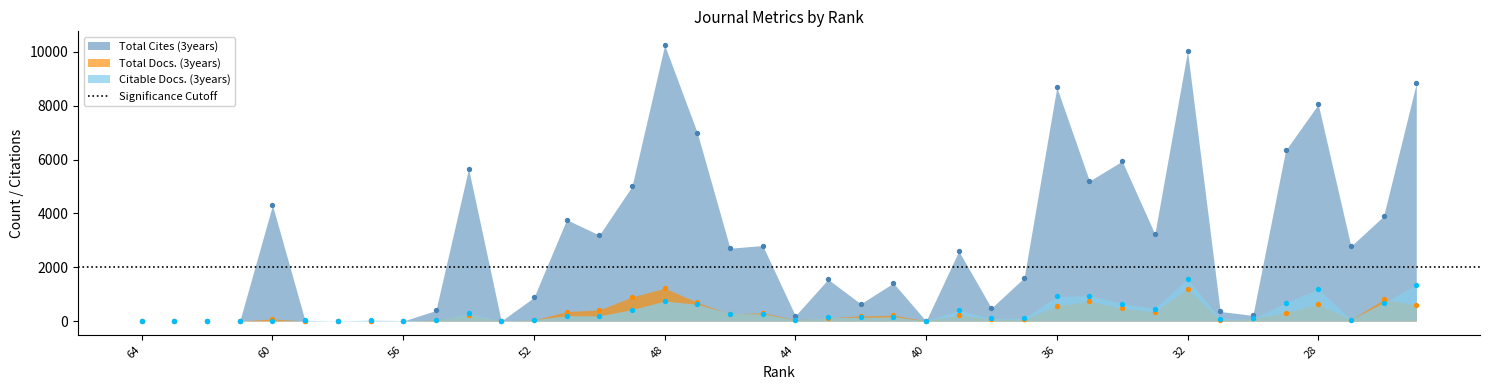

Is the value of Citable Docs. (3years) at 44 greater than the value of Total Docs. (3years) at 52?

Yes